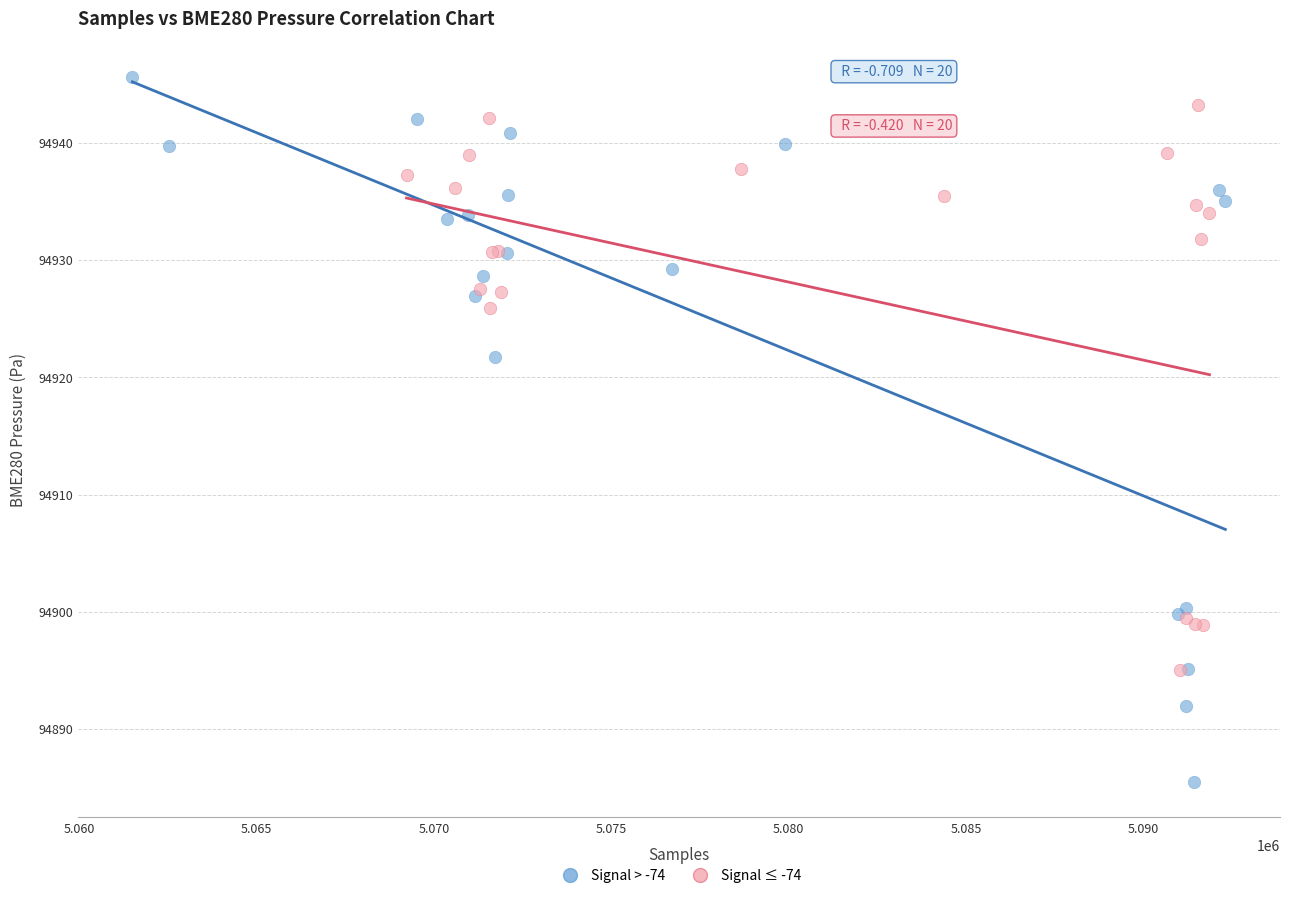

Which series contains the lowest Y value?

Signal > -74